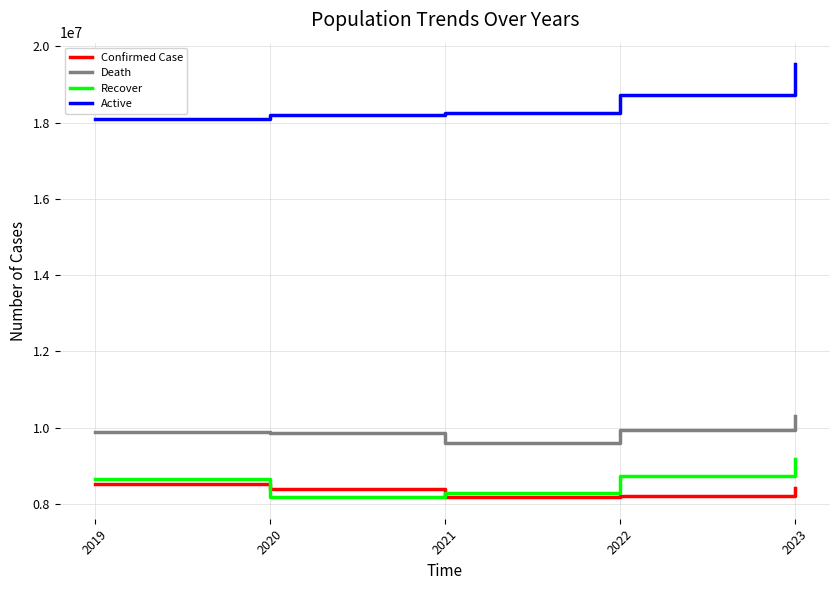

At which category is the sum across all series the highest?

2023